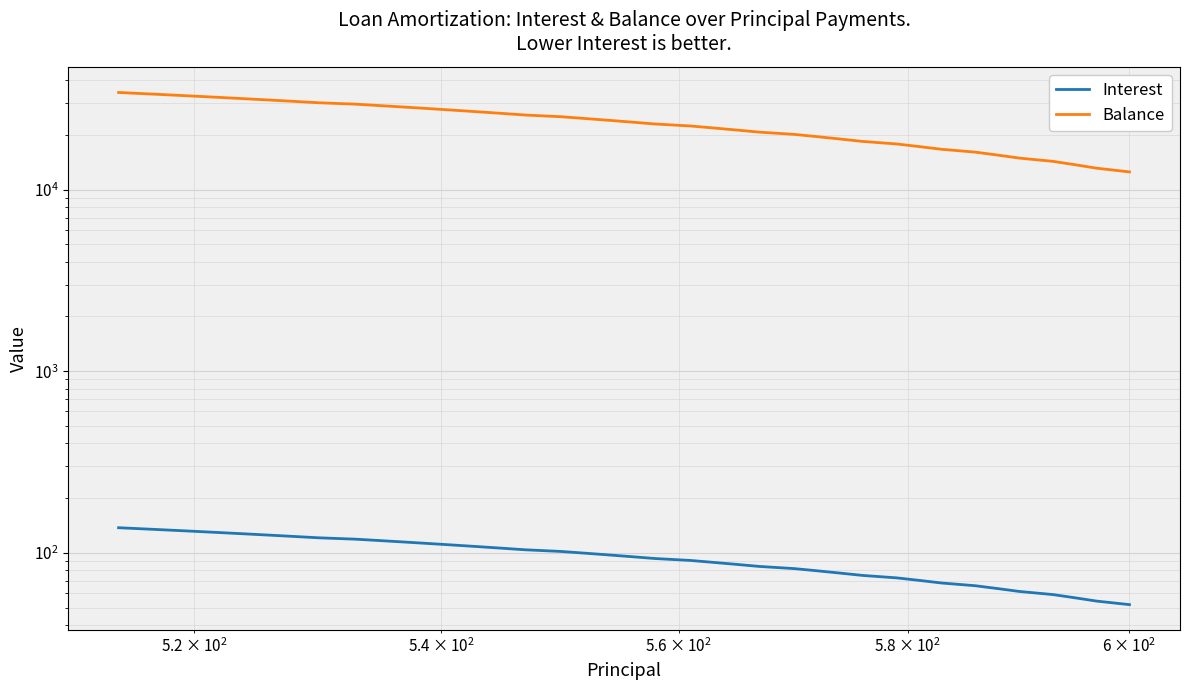

How many data points in Interest are above 97?

20